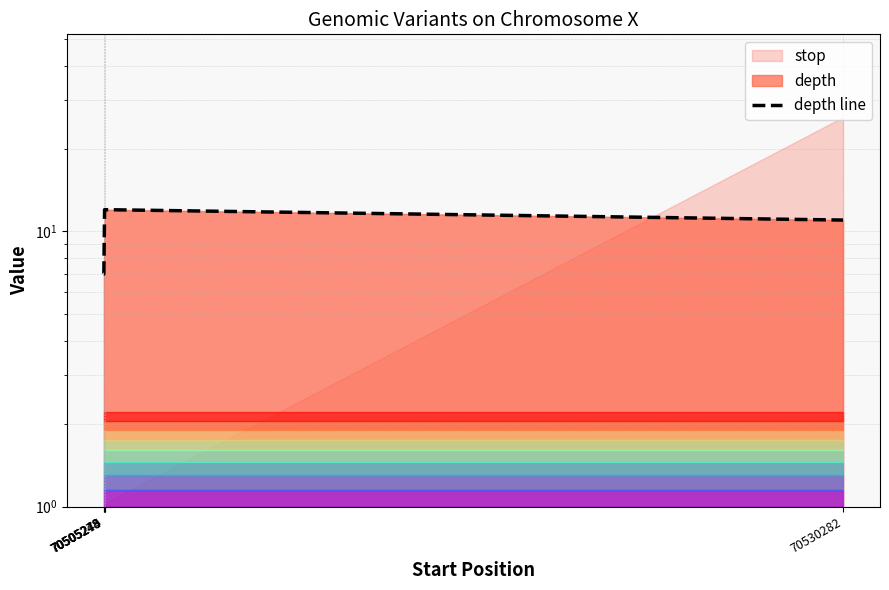

Reading left to right, extract all data points from this chart.

70505248=7	70505249=7	70505274=12	70505275=12	70530282=11